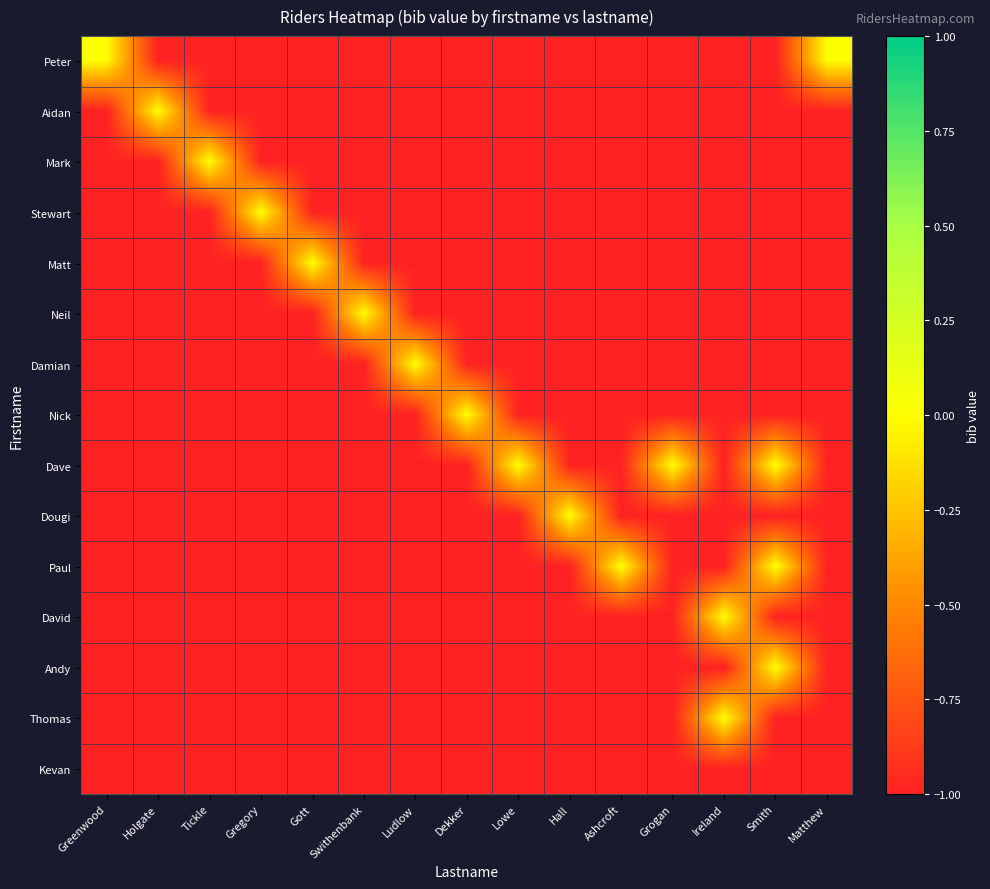

At Smith, list the series in order from largest to smallest.

Dave, Paul, Andy, Peter, Aidan, Mark, Stewart, Matt, Neil, Damian, Nick, Dougi, David, Thomas, Kevan